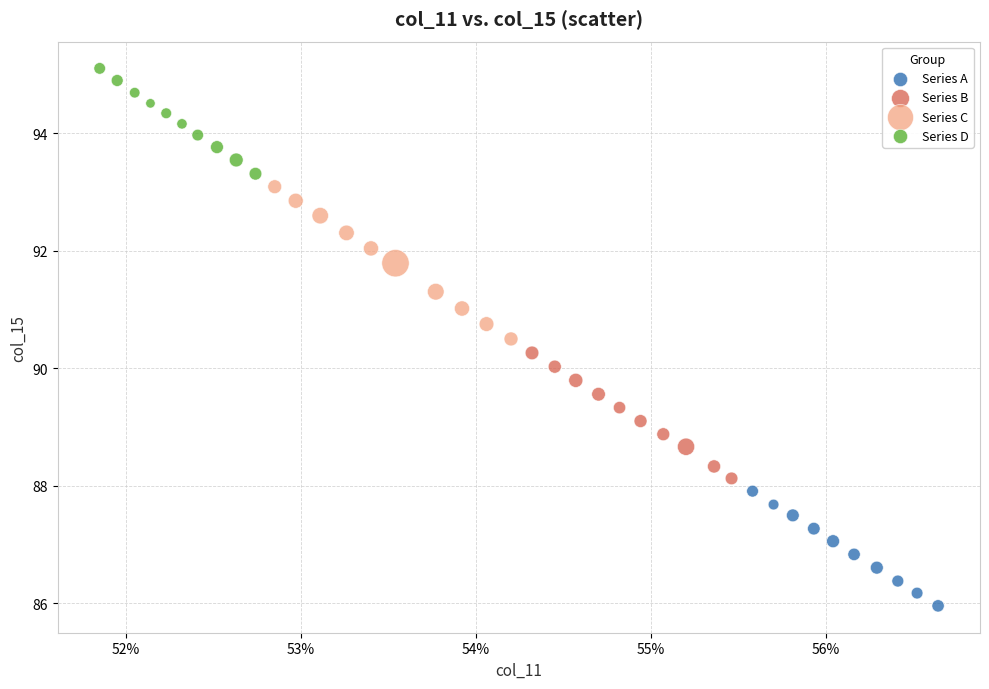

Which series reaches the minimum Y coordinate?

Series A